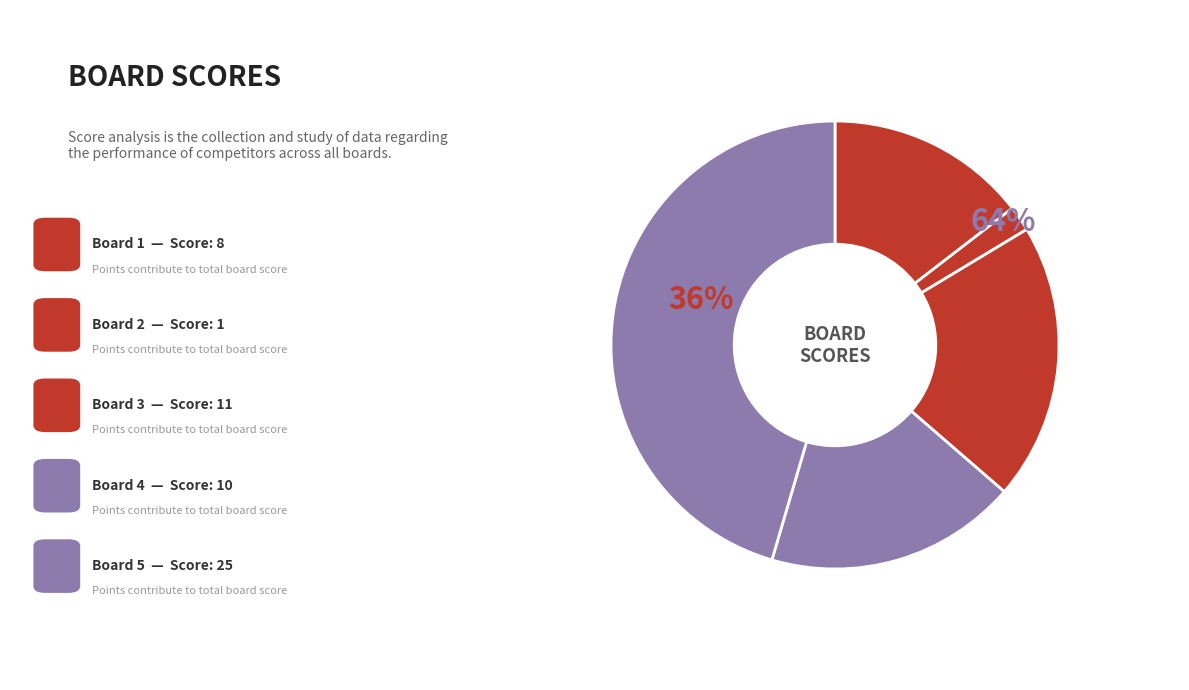

Between Board 2 and Board 5, which is larger?

Board 5